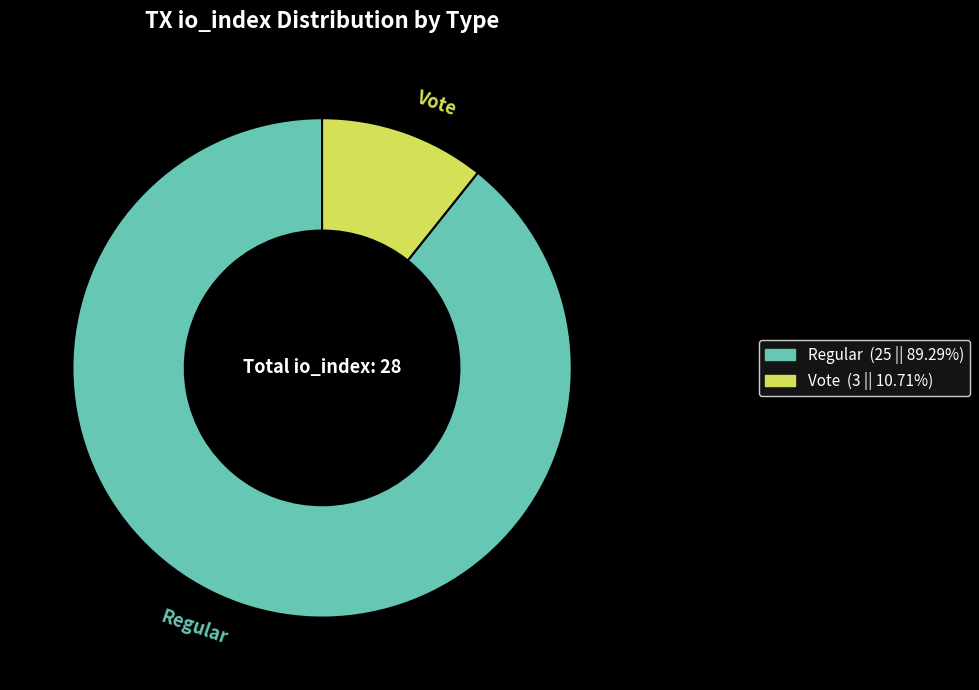

Which slice is the largest?

Regular